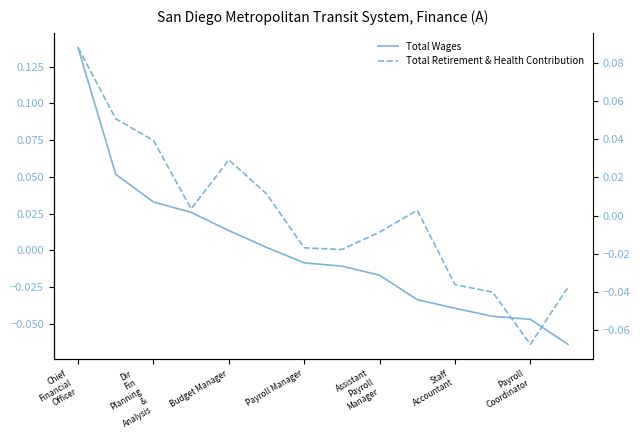

What is the difference between the maximum and minimum values in the Total Retirement & Health Contribution series?

0.2